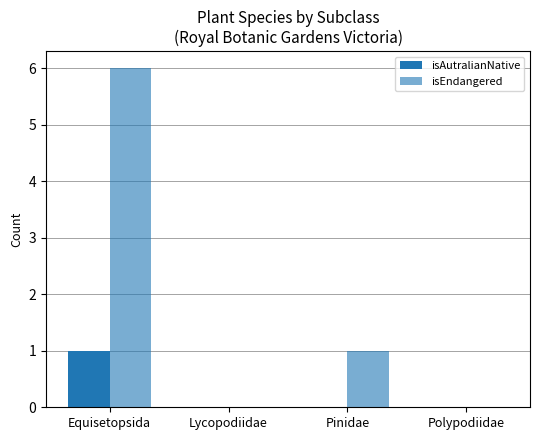

Reading left to right, transcribe all the data shown in this chart.

isAutralianNative: 1	0	0	0
isEndangered: 6	0	1	0